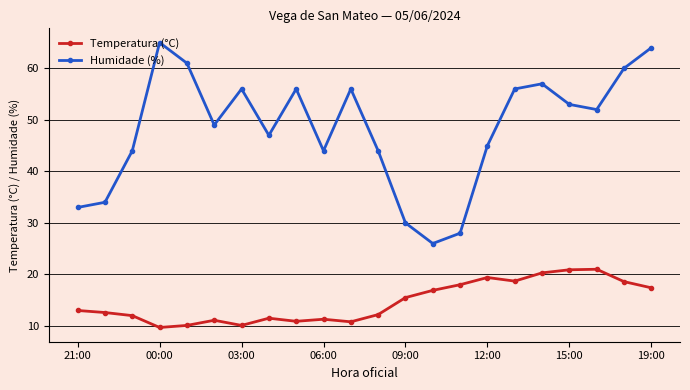

What is the value of the Humidade (%) point at the 15th from the left?

28.0